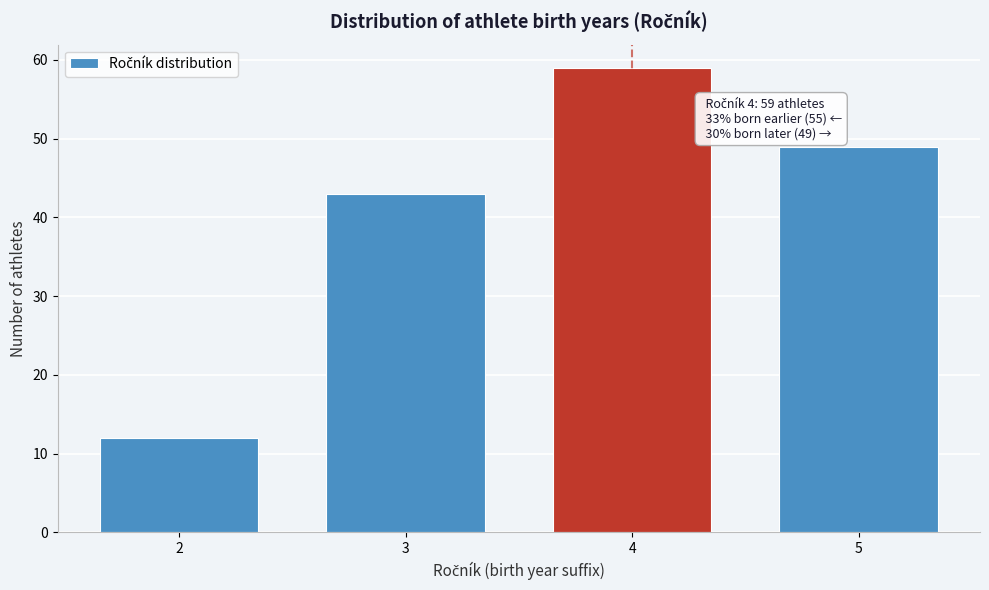

Reading right to left, list all the values displayed in this chart.

49	59	43	12